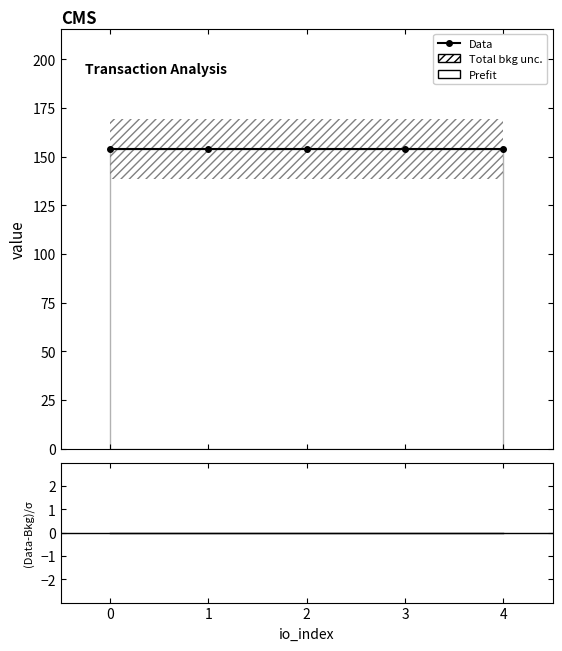

Is the value of (Data-Bkg)/σ at 1 greater than the value of Data at 3?

No